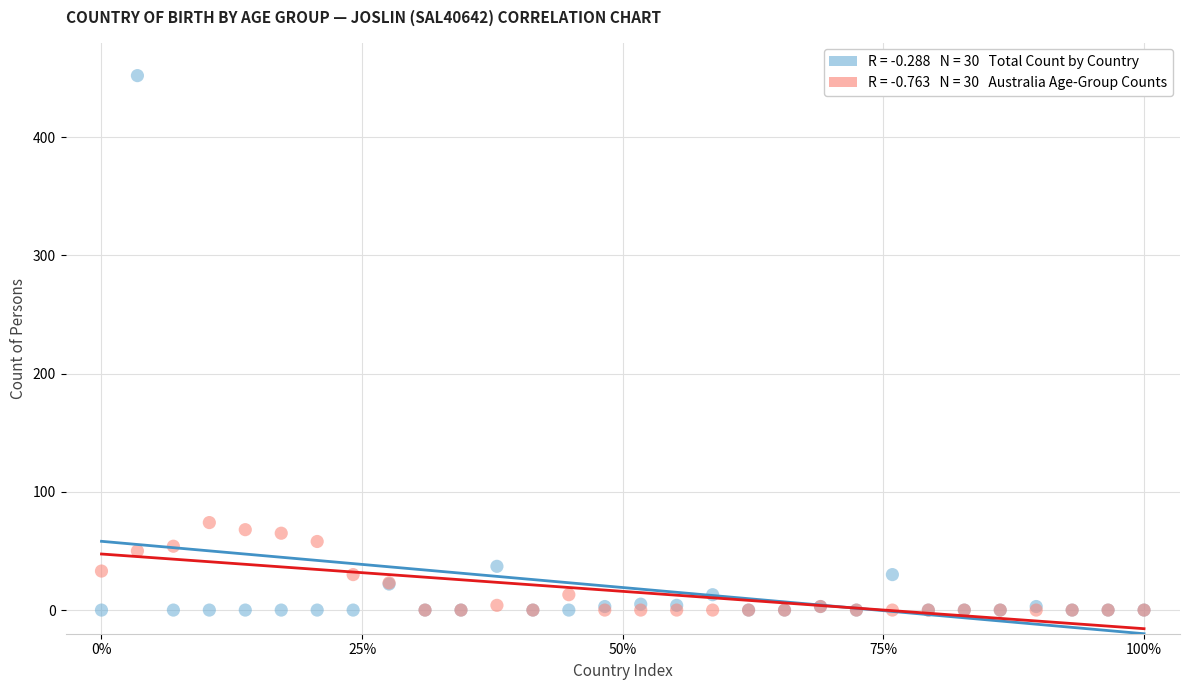

Across all series, what Y value is closest to 226?

74